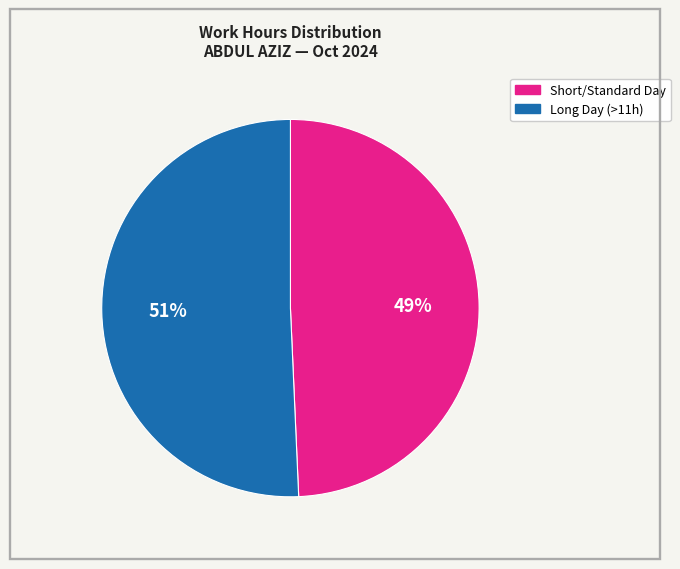

Does any single category account for the majority?

Yes